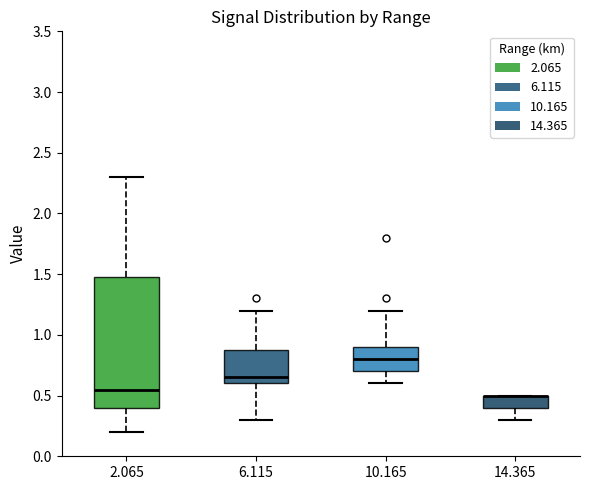

Reading left to right, transcribe this box plot: for each box, give where its median line is, the range the box spans, and where its two whiskers end, as read against the y-axis. The values are not printed on the chart, so give them approximately, as read against the axis.

2.065: median 0.55, box 0.40 to 1.50, whiskers 0.20 to 2.30
6.115: median 0.65, box 0.60 to 0.90, whiskers 0.30 to 1.20
10.165: median 0.80, box 0.70 to 0.90, whiskers 0.60 to 1.20
14.365: median 0.50 (drawn on the box's upper edge), box 0.40 to 0.50, whiskers 0.30 to 0.50